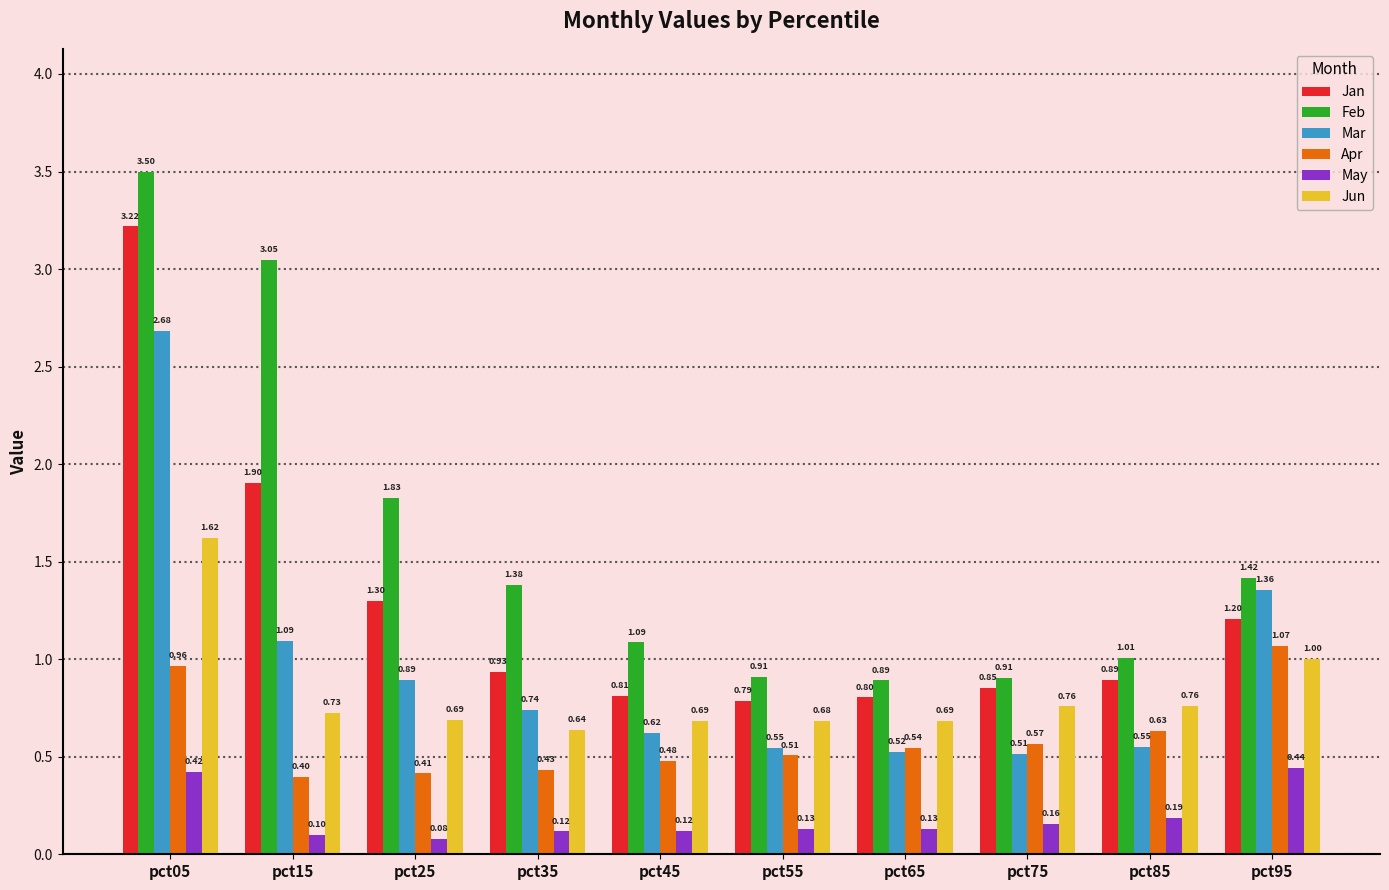

Which label corresponds to the smallest value in the chart?

pct25